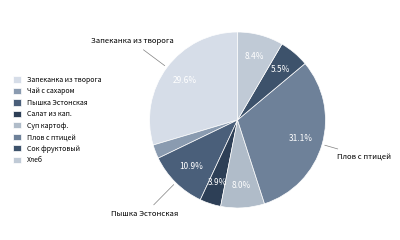

To the nearest percent, what is the average slice percentage?

12%